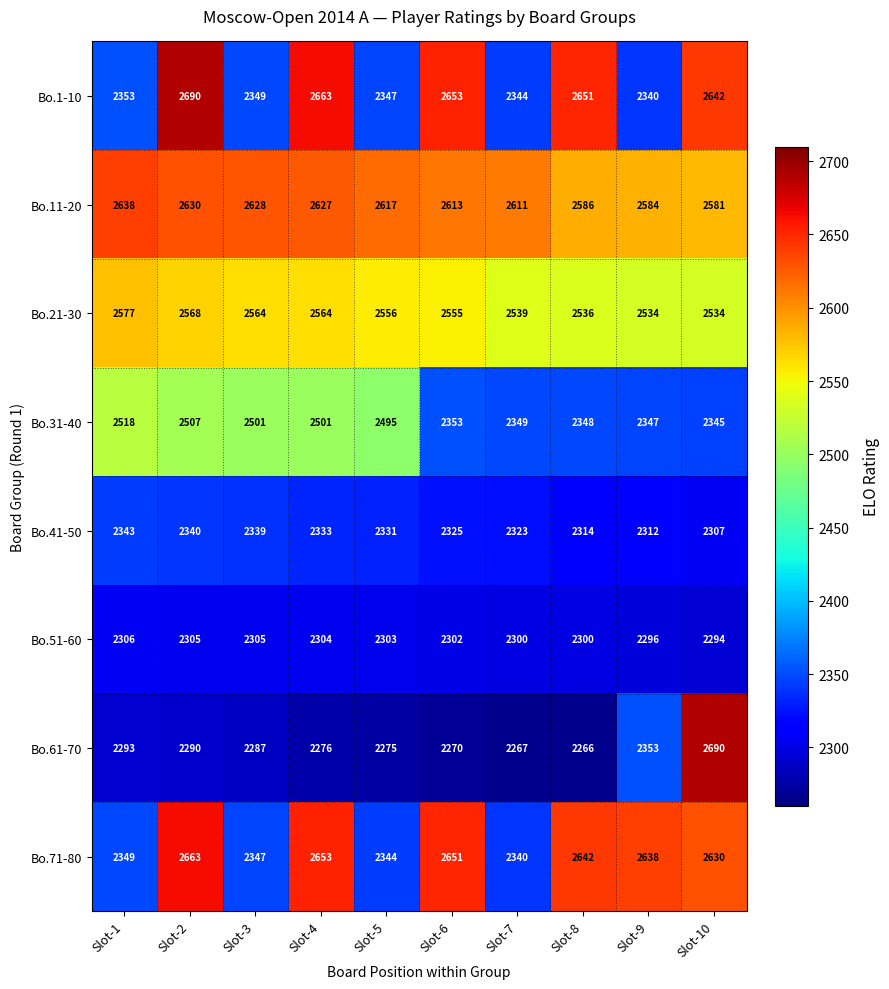

The value of Bo.11-20 at Slot-2 is 1706. True or false?

False